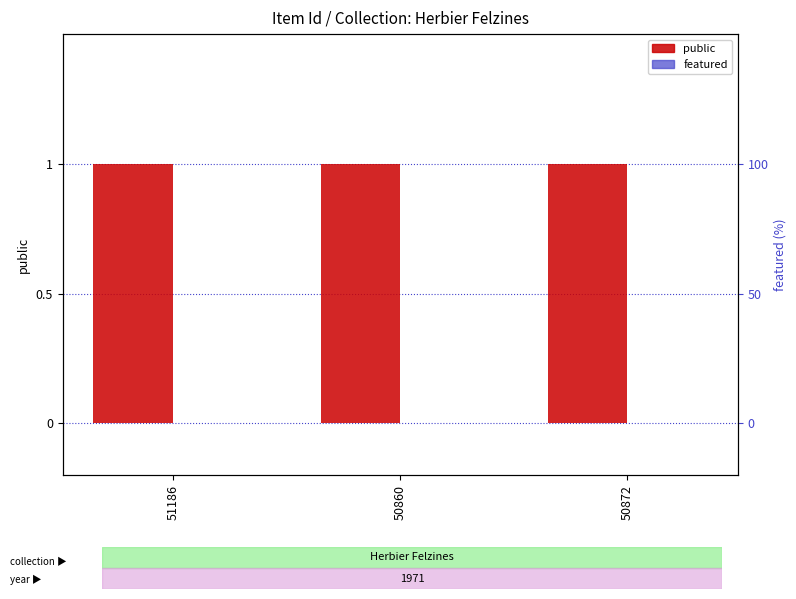

Which series has the largest total across all categories?

public